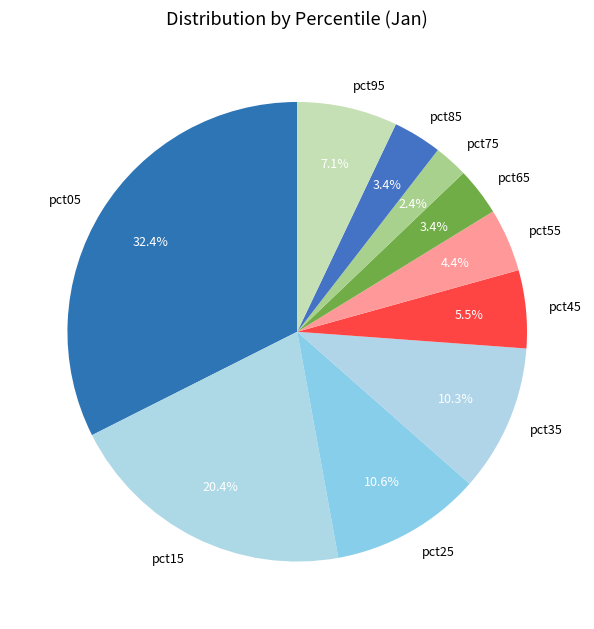

To the nearest percent, what portion does pct75 represent?

2%